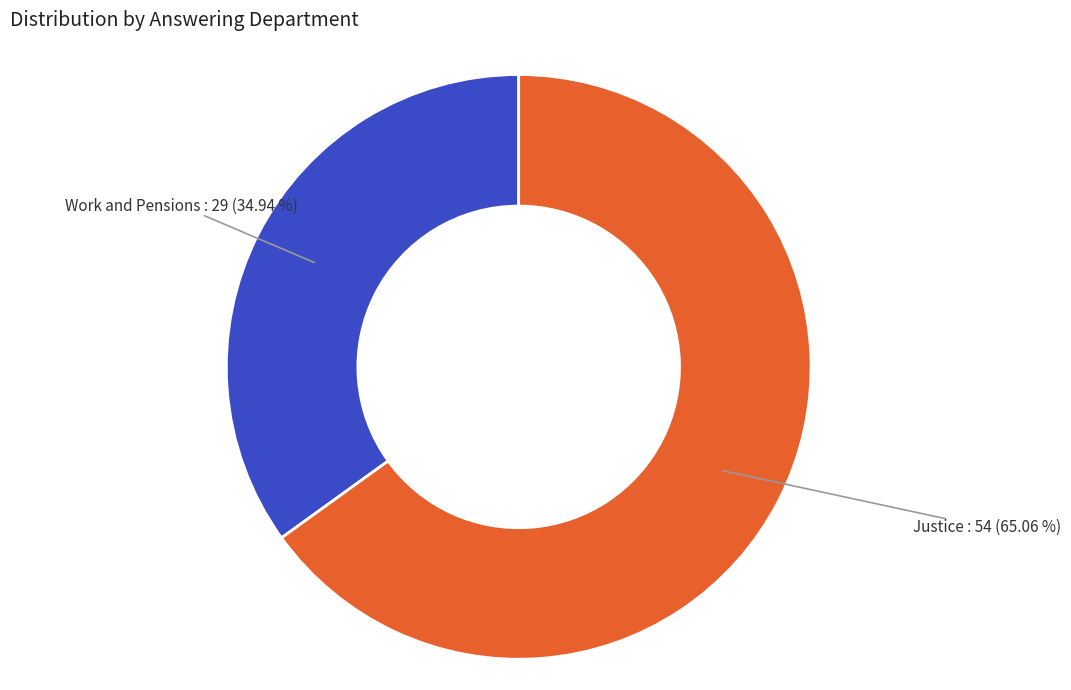

Which category accounts for the majority?

Justice